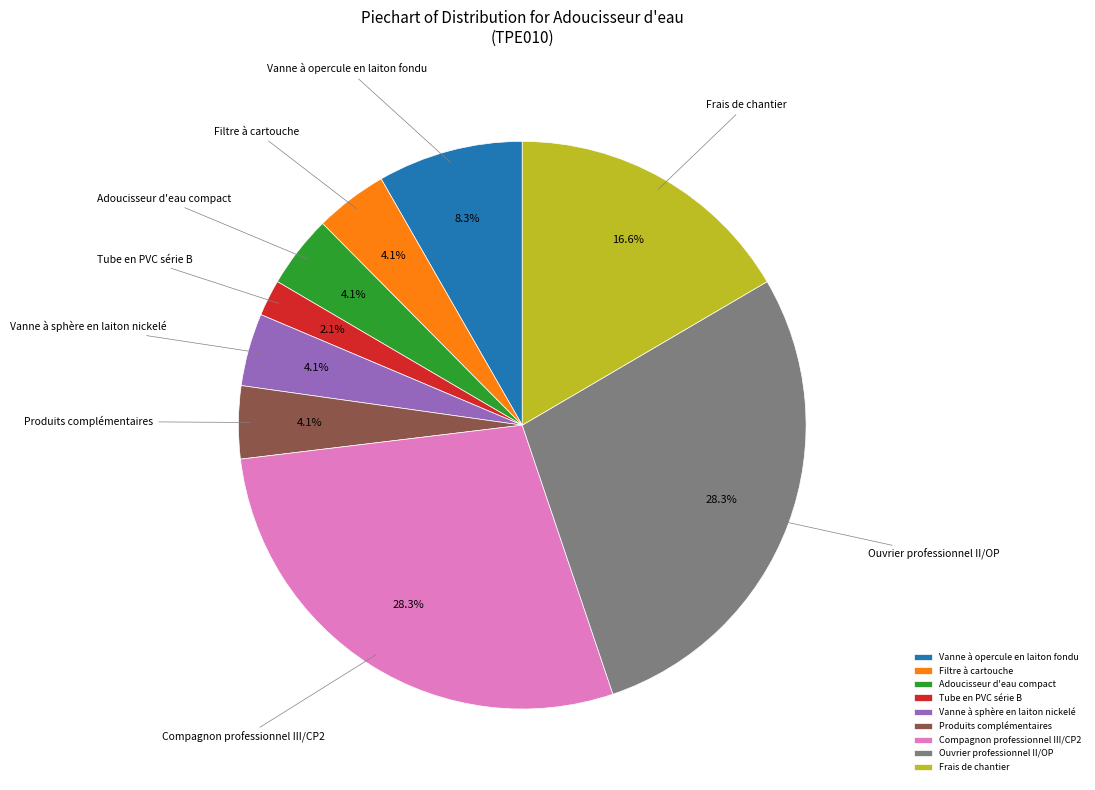

How many segments does this pie chart have?

9